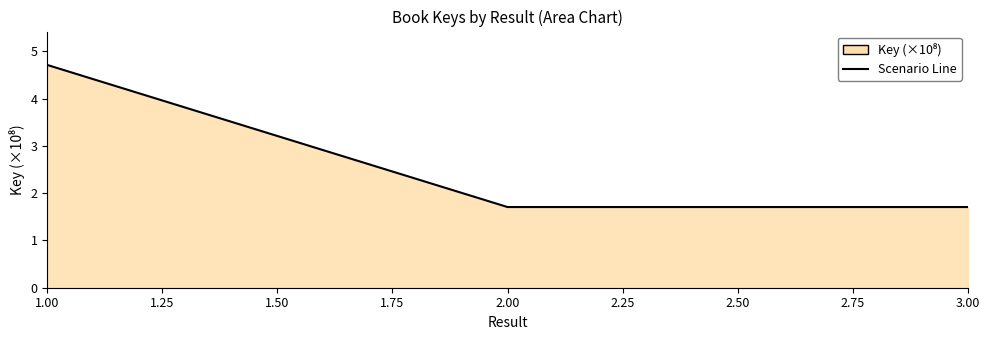

What is the smallest value displayed?

1.7